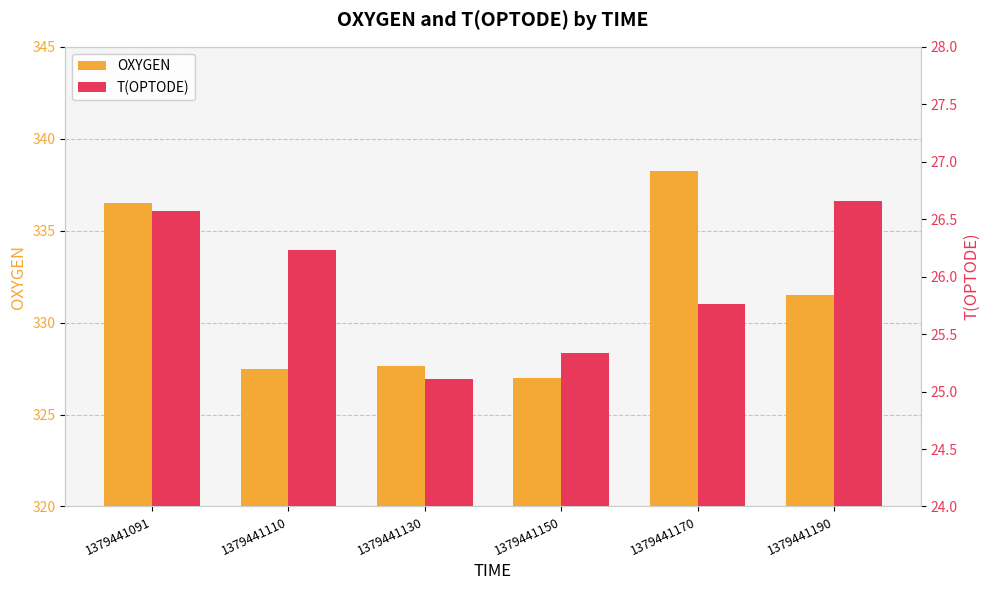

How many data points in OXYGEN are less than 331?

3